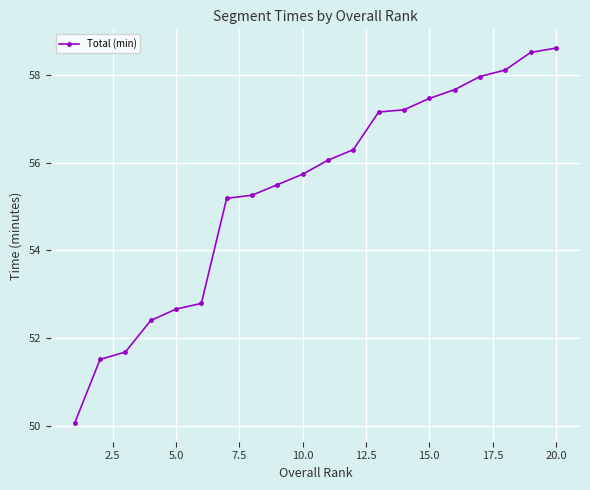

What is the value of the 5th point from the left?

52.7